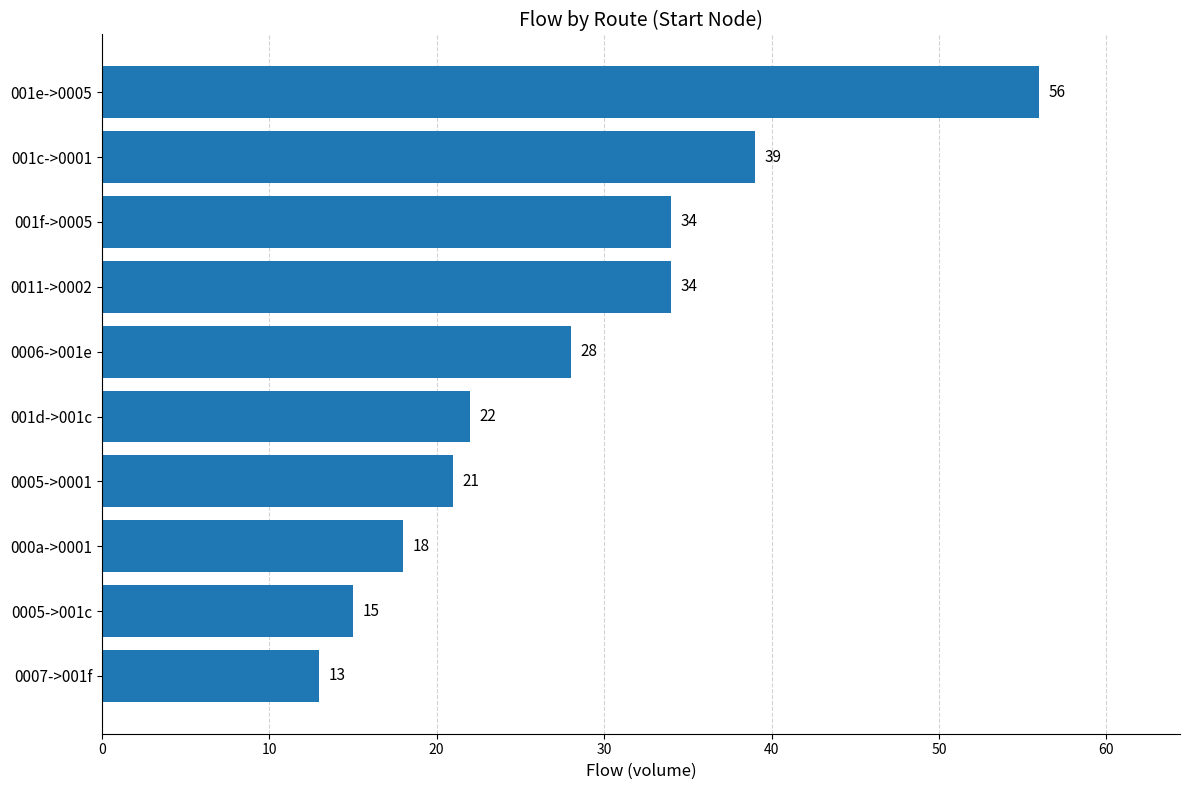

Does the chart contain stacked bars?

No